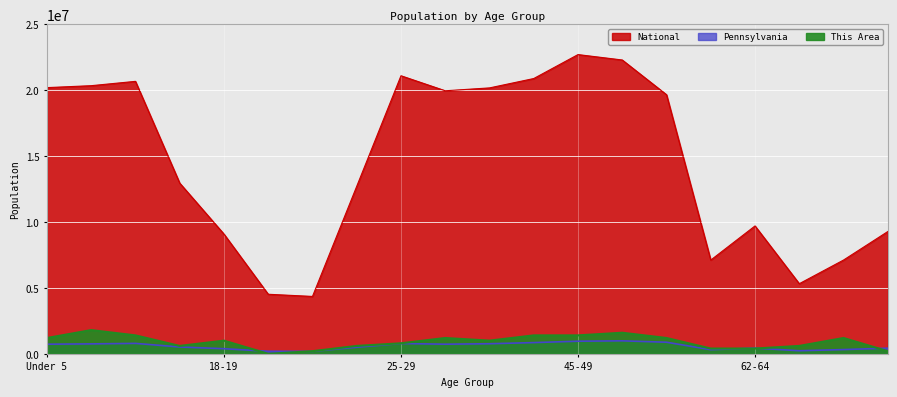

True or false: This Area and National cross at least once.

False